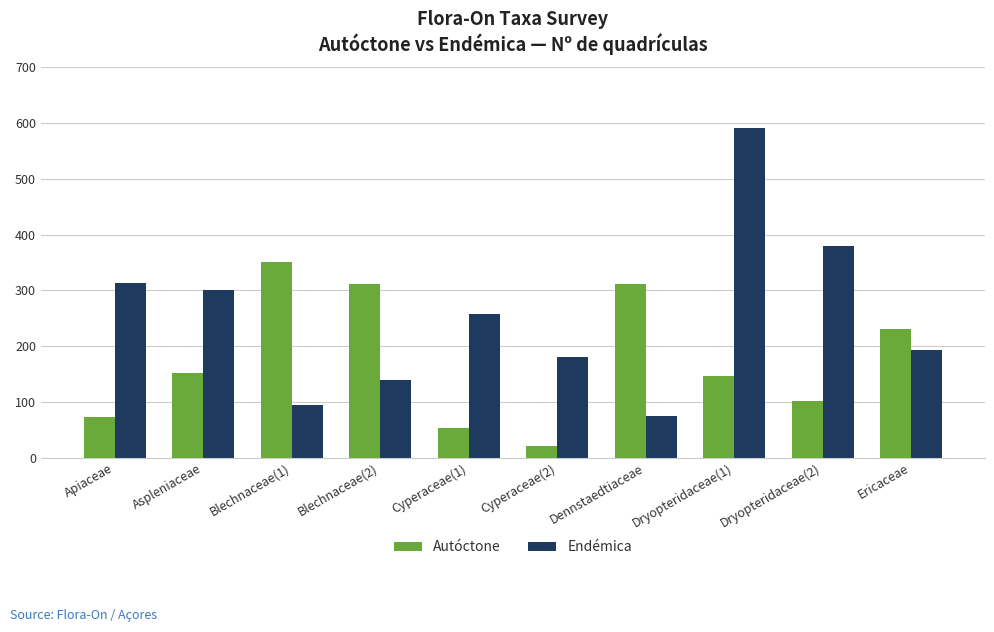

What is the label of the 5th bar from the left?

Cyperaceae(1)